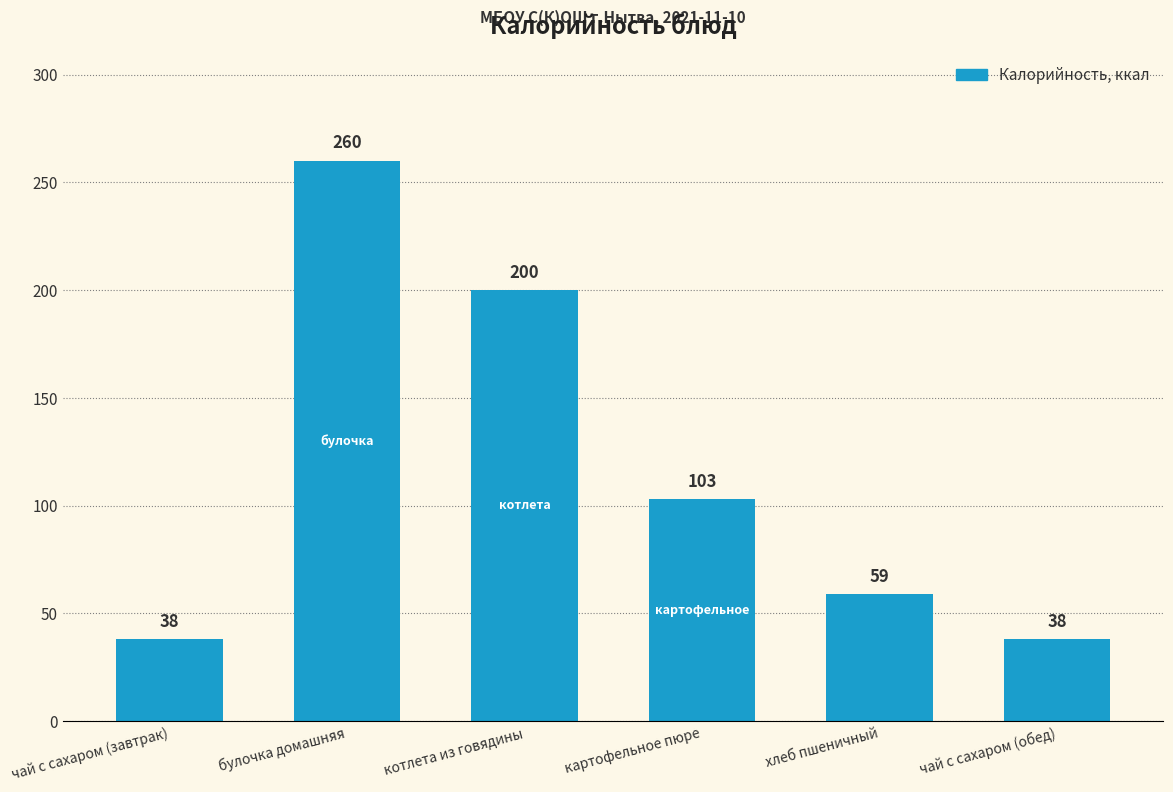

Reading right to left, transcribe all the data shown in this chart.

38	59	103	200	260	38